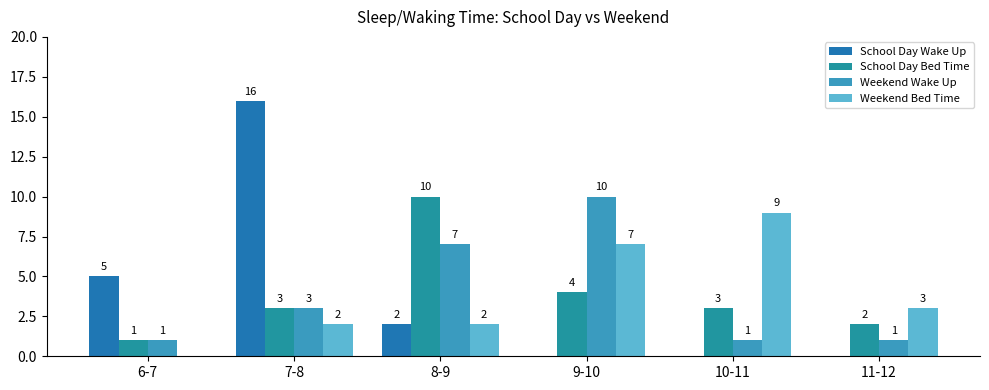

Does the chart contain stacked bars?

No